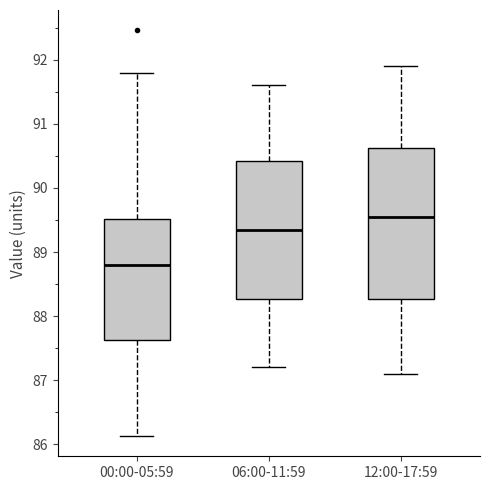

Which box's median line is the highest?

12:00-17:59